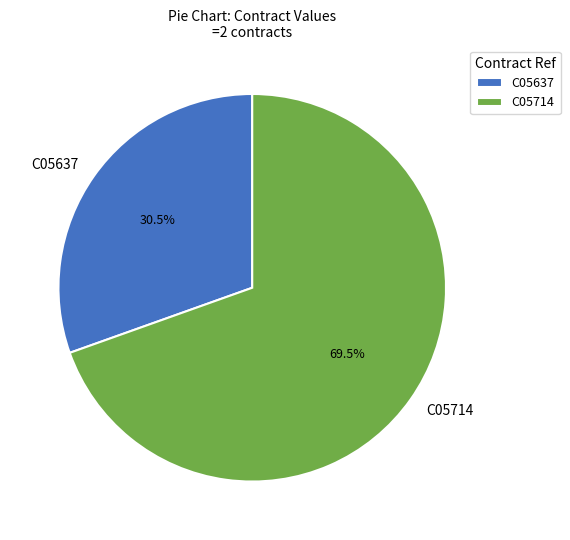

Which category has the smallest portion of the pie?

C05637